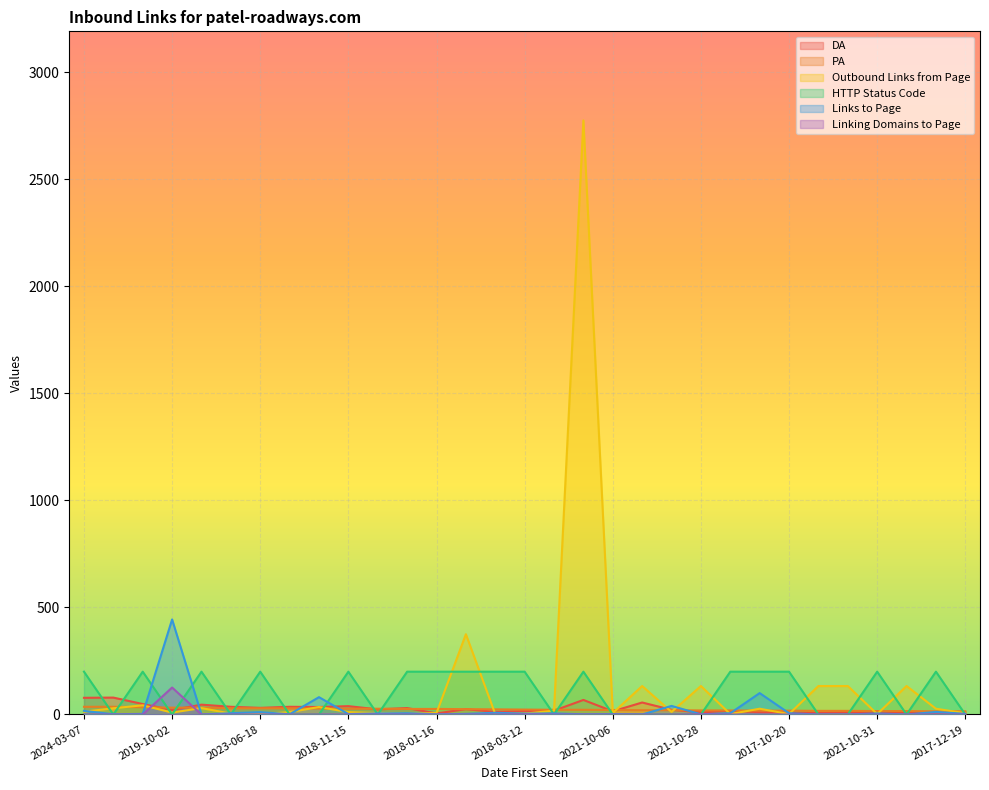

Count the number of data series in this chart.

6